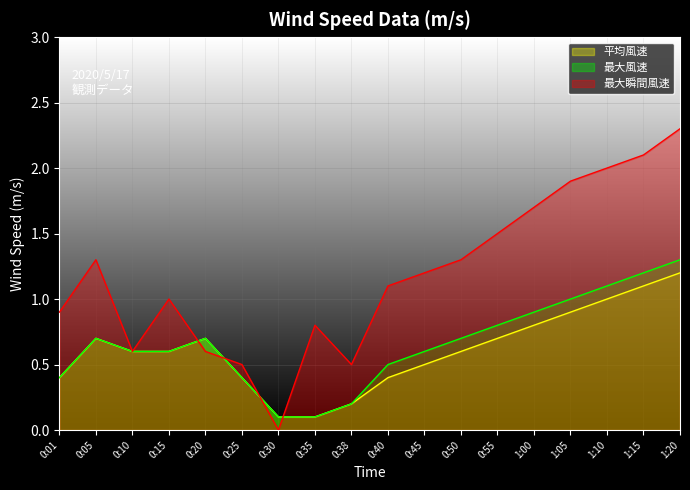

True or false: 平均風速 and 最大瞬間風速 intersect in this chart.

True